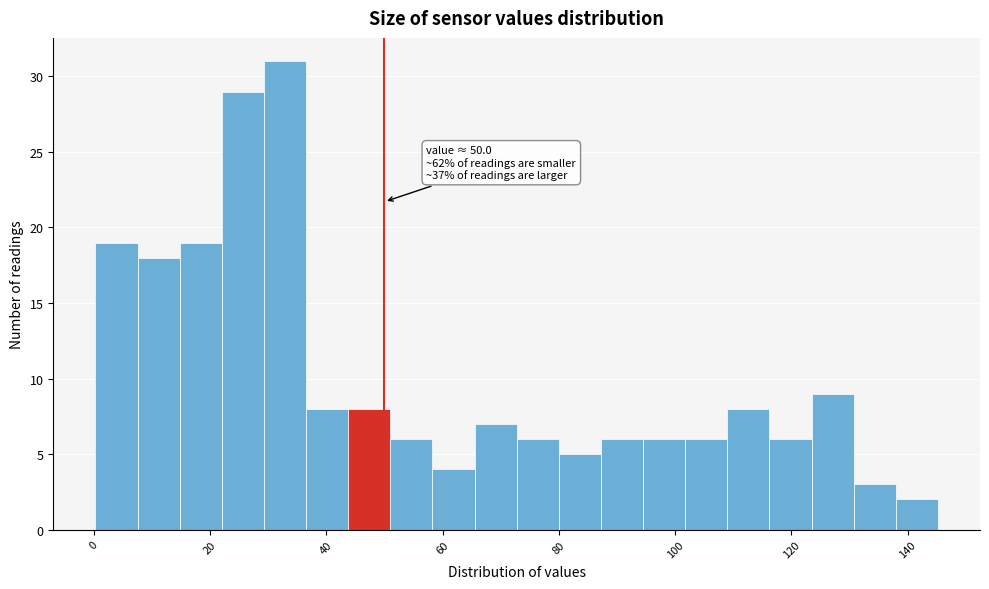

Around what value on the x-axis is the tallest bar? Give the approximate position of its centre, as read against the axis.

32